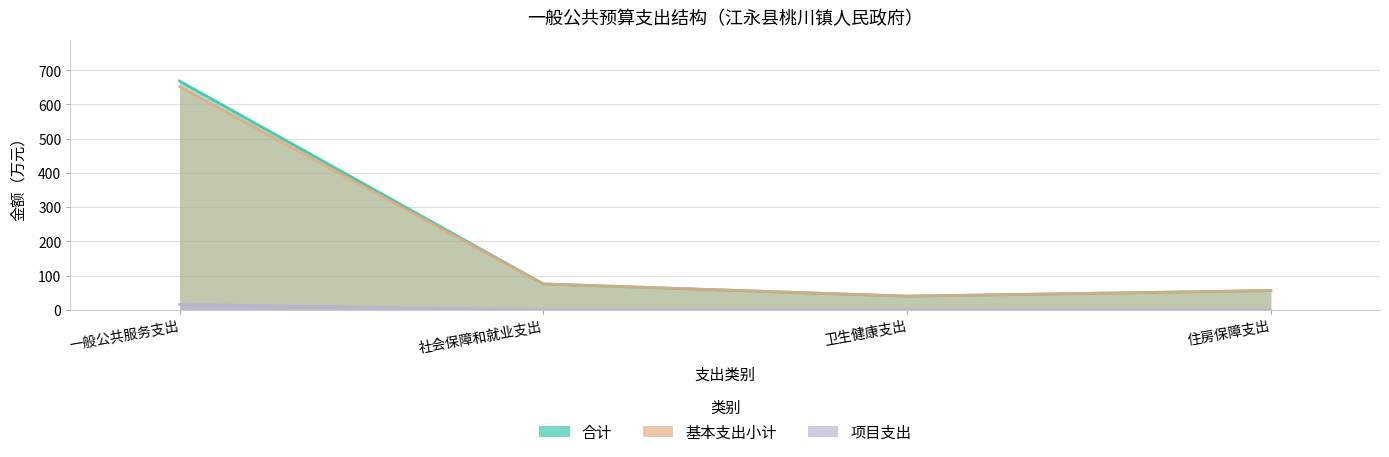

List the labels in order of 合计 value, smallest first.

卫生健康支出, 住房保障支出, 社会保障和就业支出, 一般公共服务支出